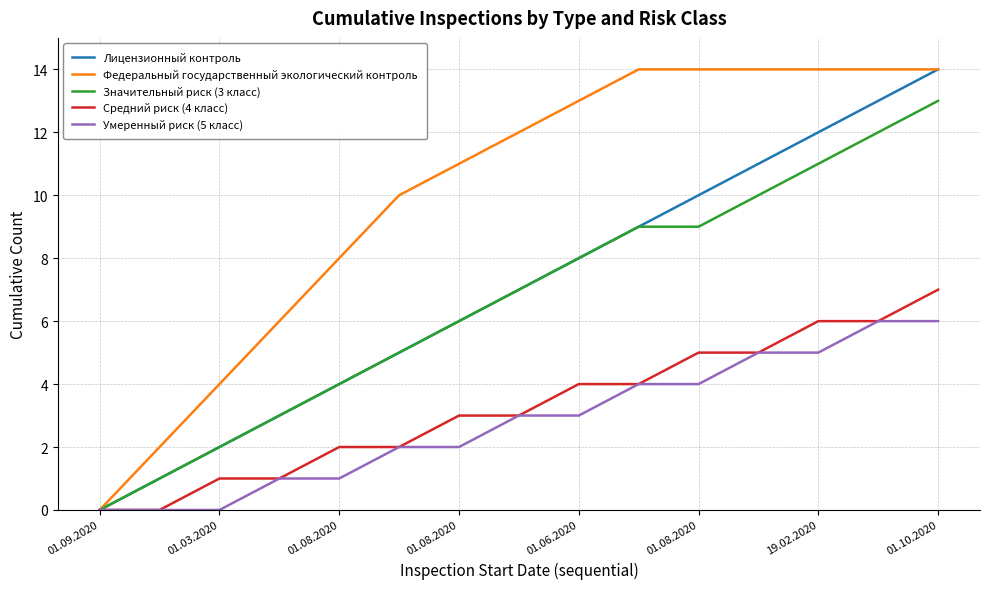

What are all the series names shown in the legend?

Лицензионный контроль, Федеральный государственный экологический контроль, Значительный риск (3 класс), Средний риск (4 класс), Умеренный риск (5 класс)